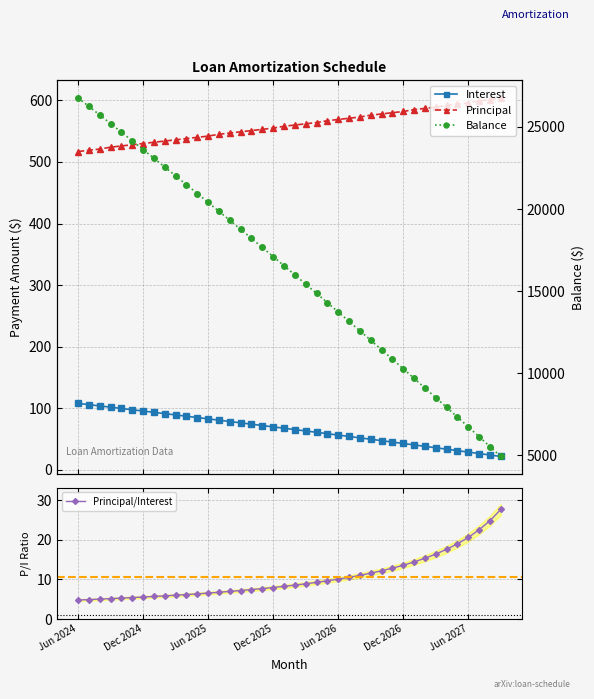

At how many categories does at least one series exceed 15112?

22